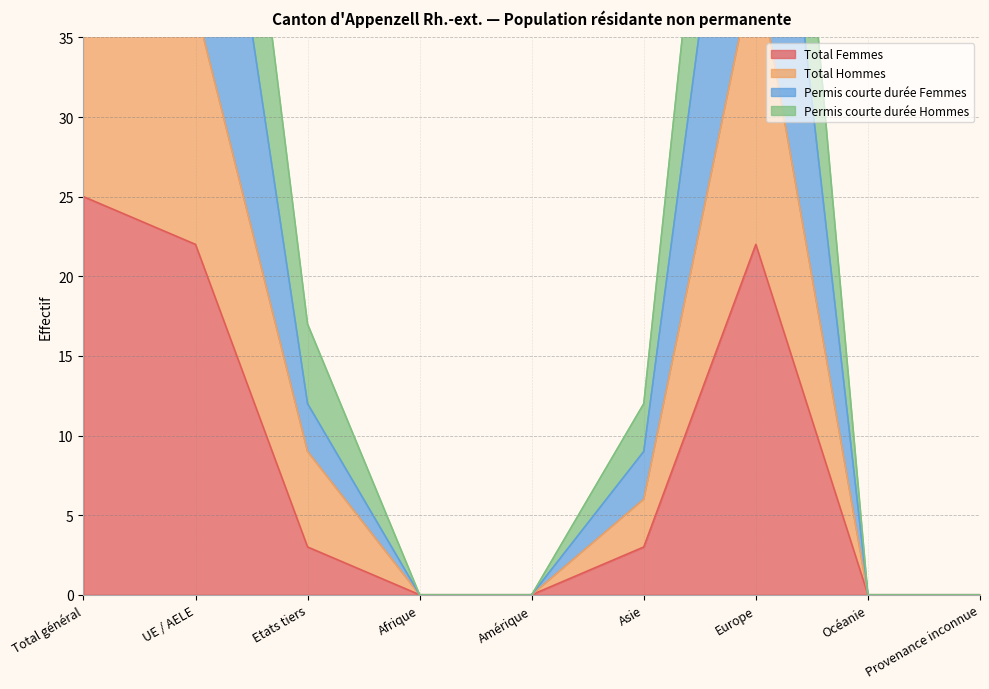

List the series in order of their peak value, lowest first.

Total Femmes, Total Hommes, Permis courte durée Femmes, Permis courte durée Hommes